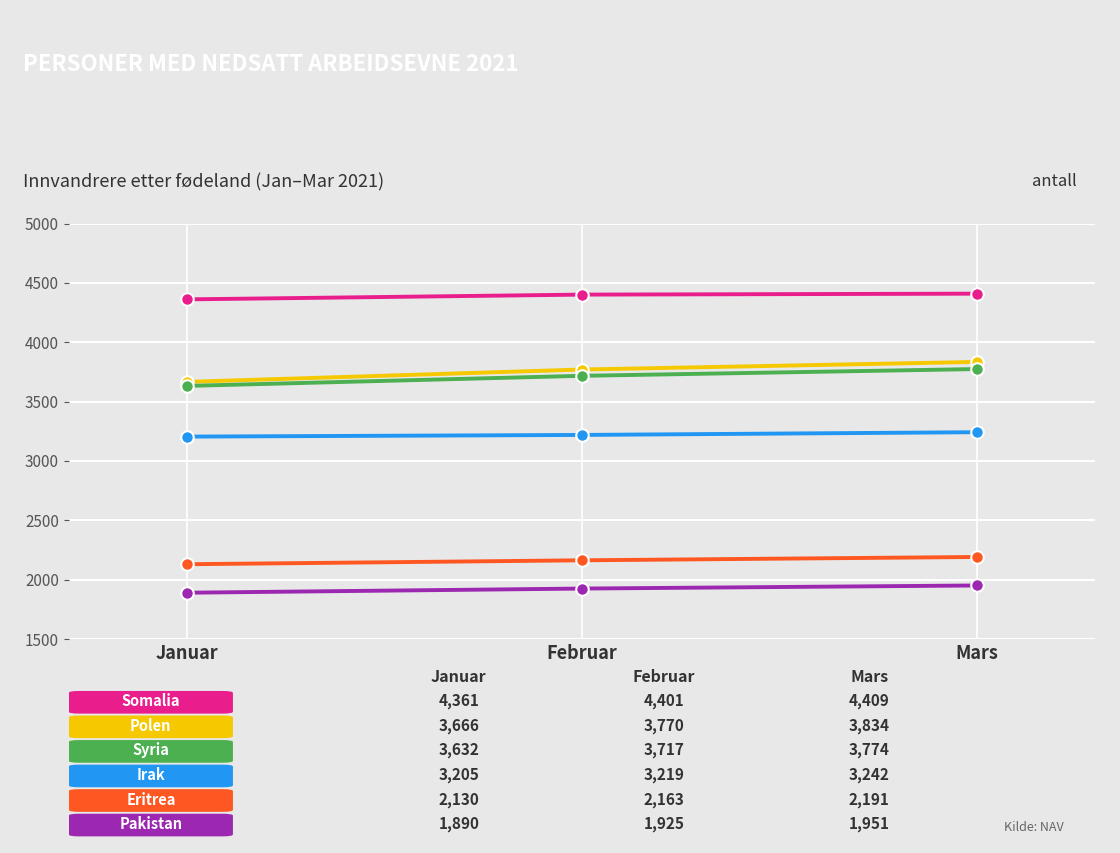

What is the spread (max minus min) of values at Februar?

2476